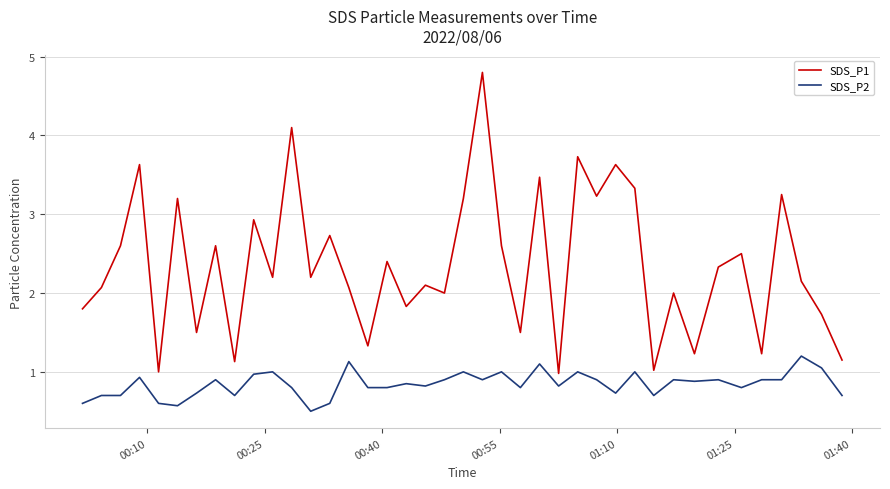

How many series are shown in this chart?

2